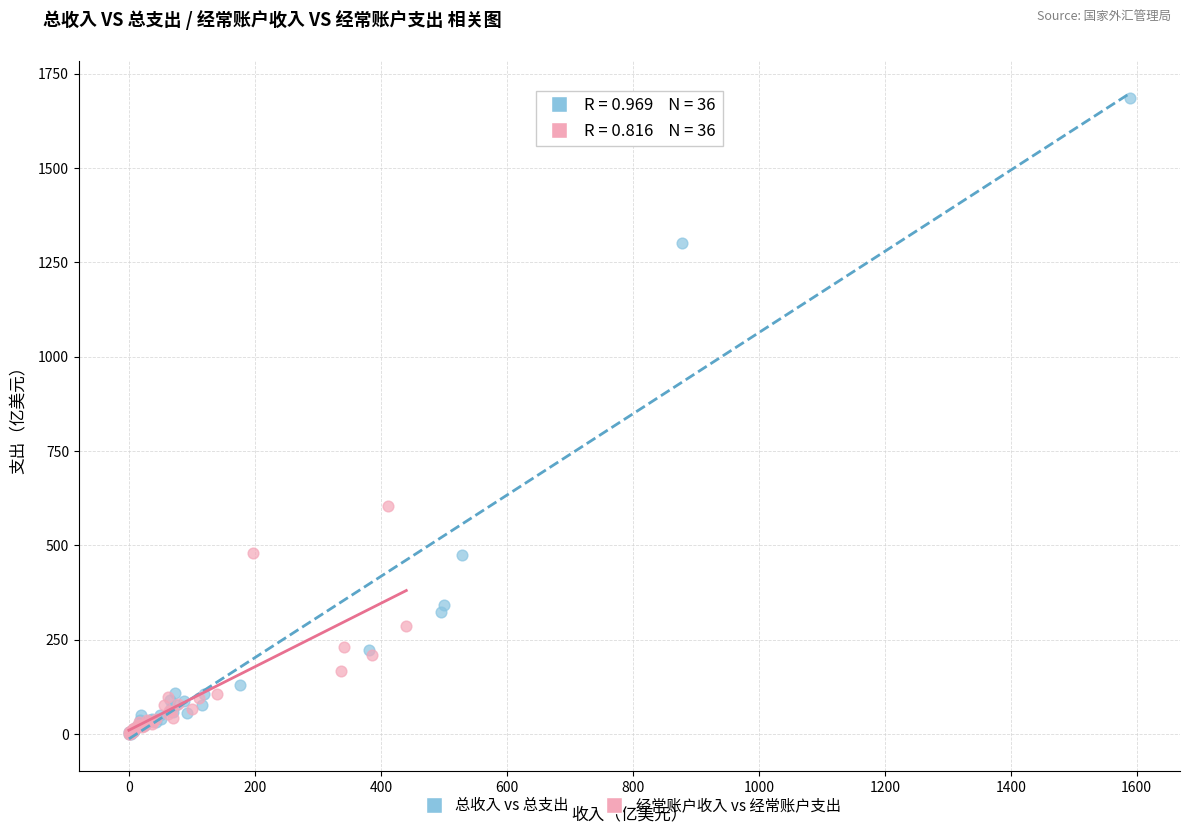

What are all the series names shown in the legend?

总收入 vs 总支出, 经常账户收入 vs 经常账户支出